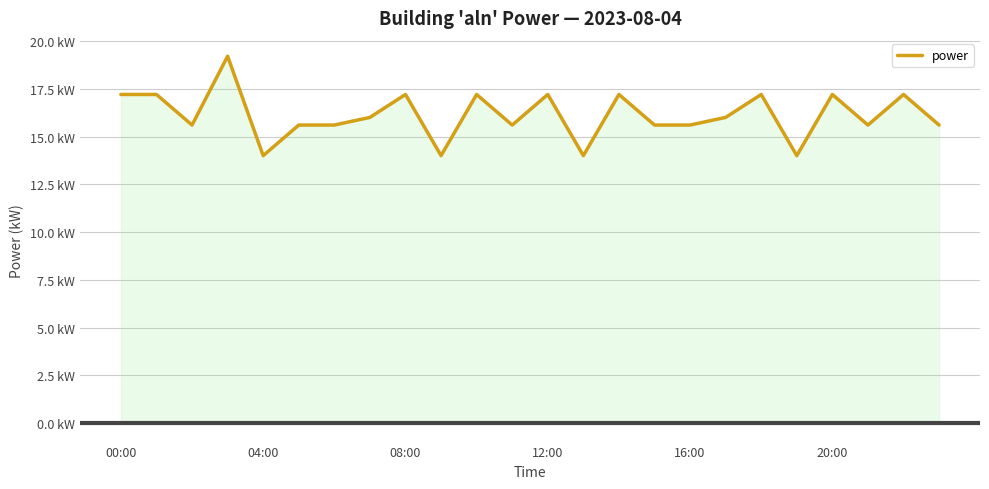

Is this an area chart (filled region under the line)?

Yes